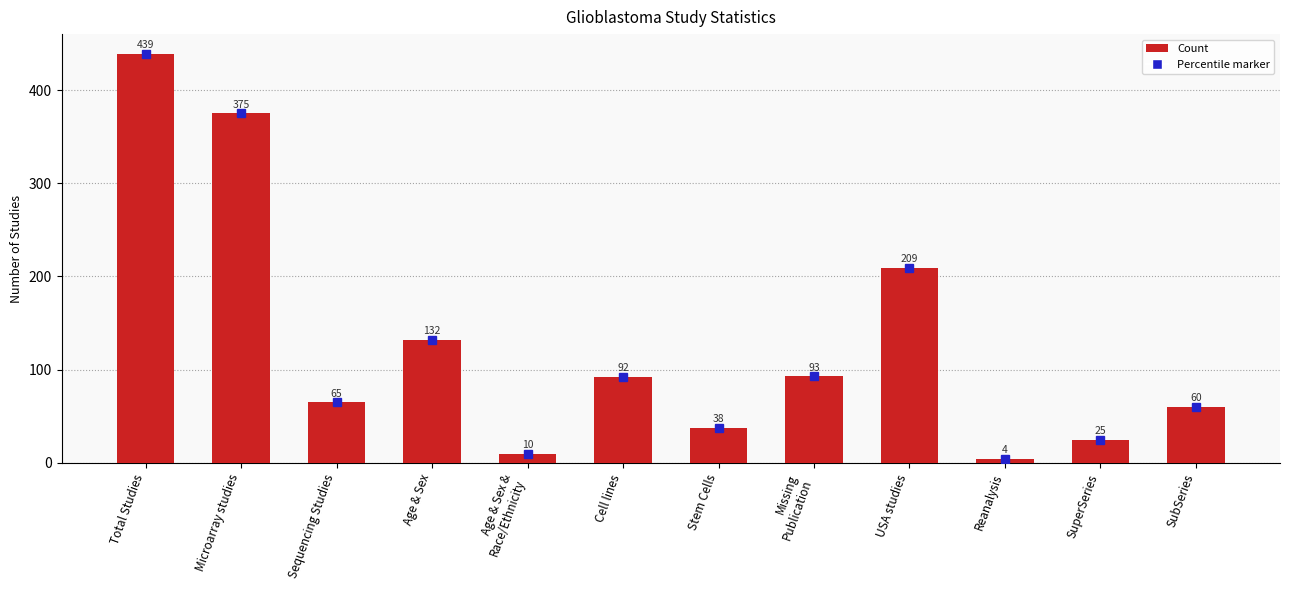

Is it true that the value at Total Studies is 439?

True